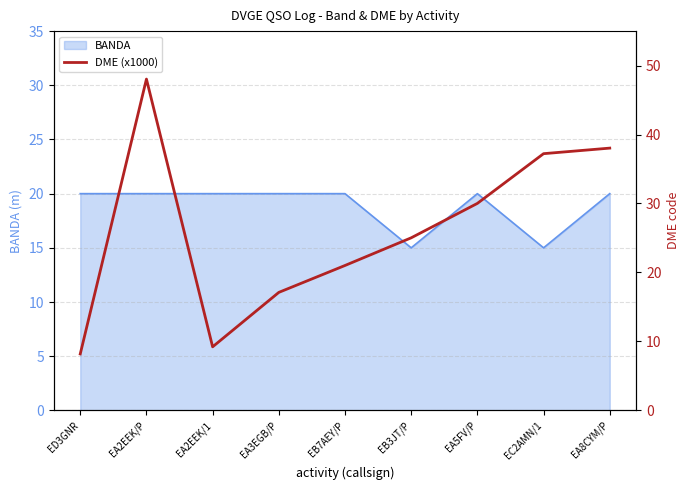

At which label is the value closest to 28?

EA5FV/P